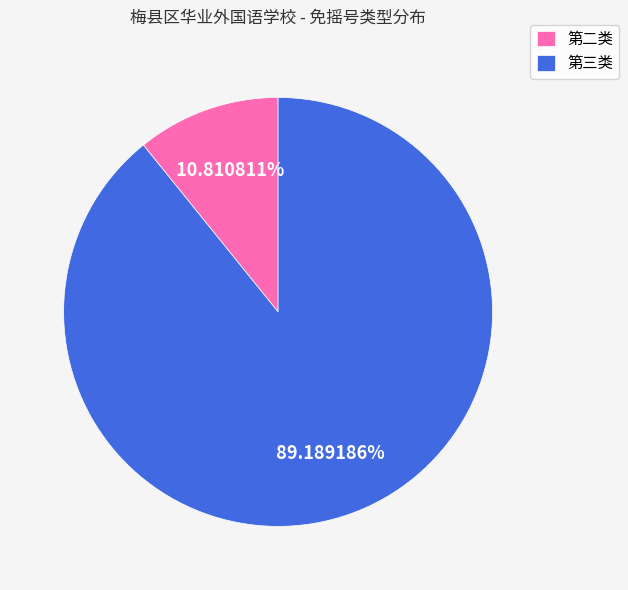

Is the sum of 第二类 and 第三类 greater than half?

Yes